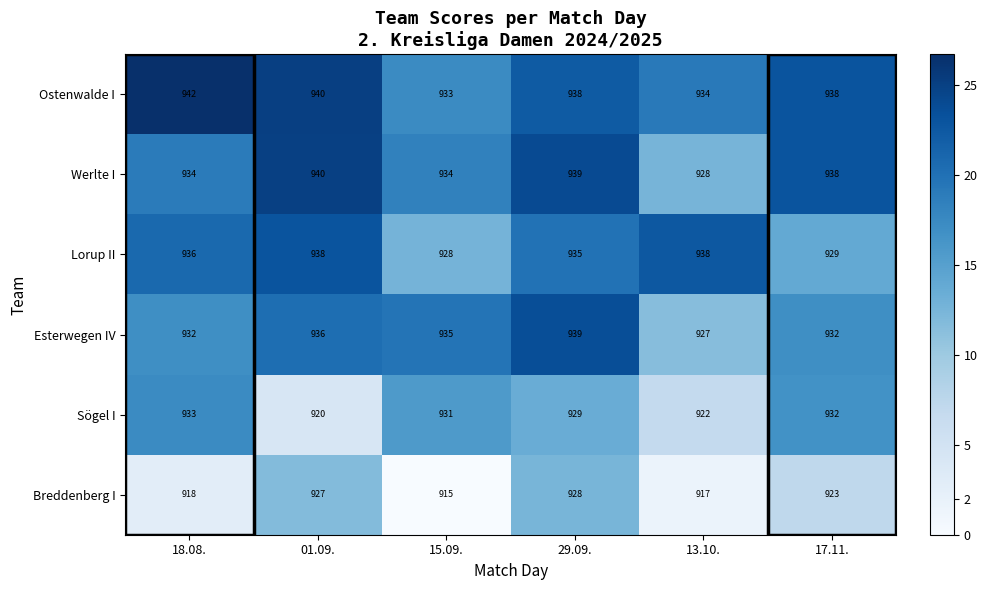

What is the difference between the second highest and second lowest values in the Esterwegen IV series?

4